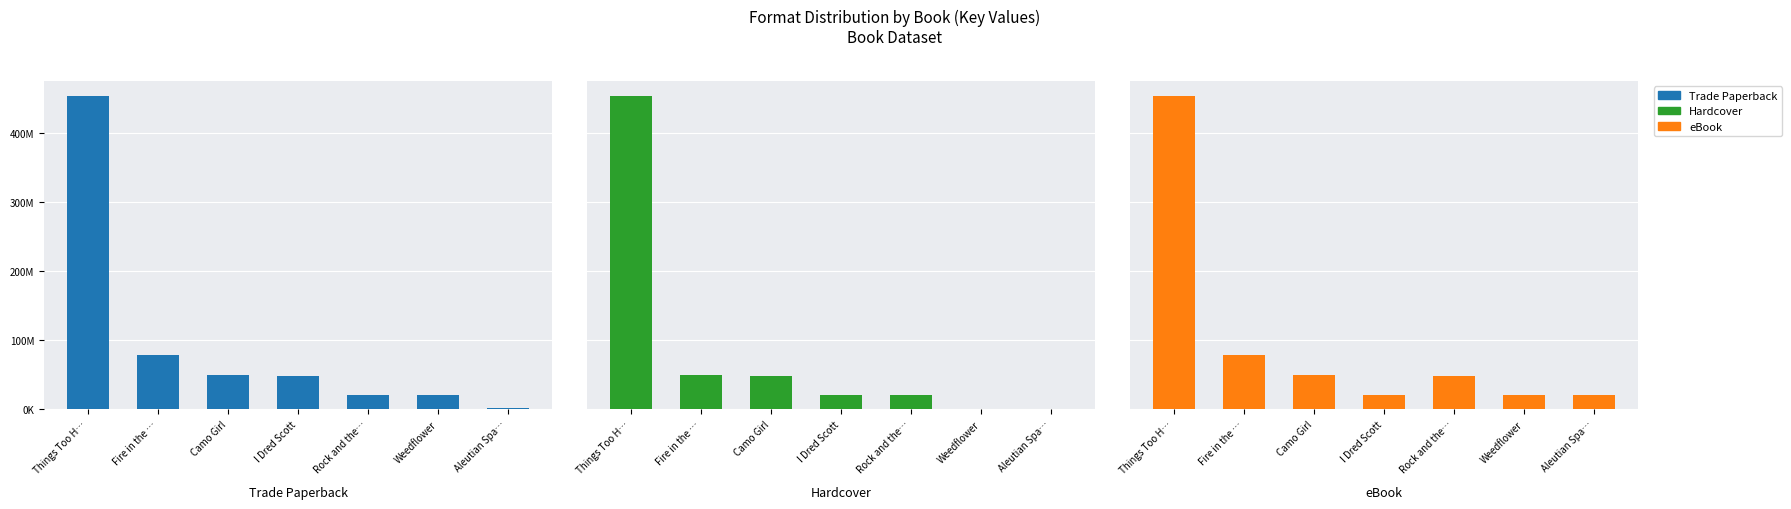

Between Weedflower and Aleutian Spa…, which series saw the biggest shift?

Trade Paperback